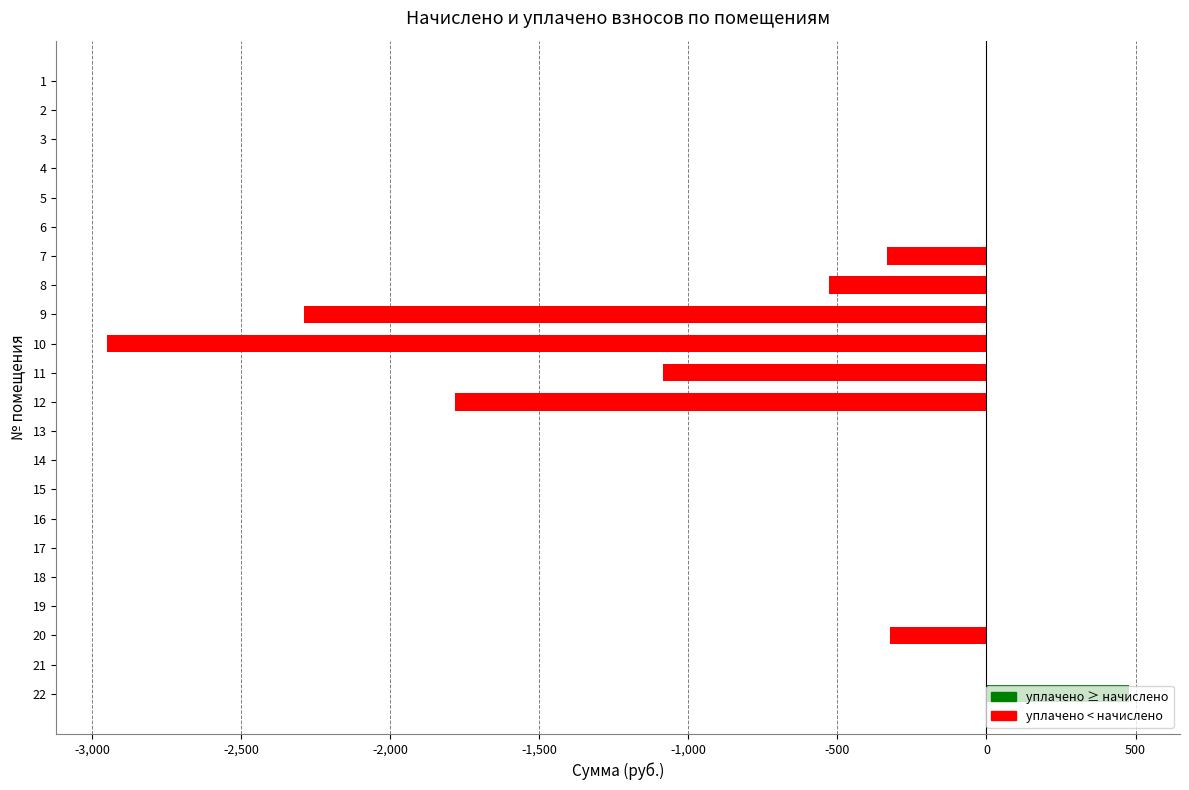

What is the sum of all values?

-8812.6